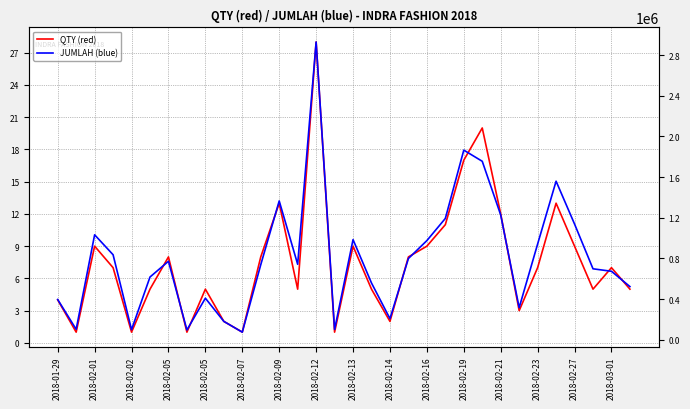

How many interior local peaks does the QTY (red) series have?

9